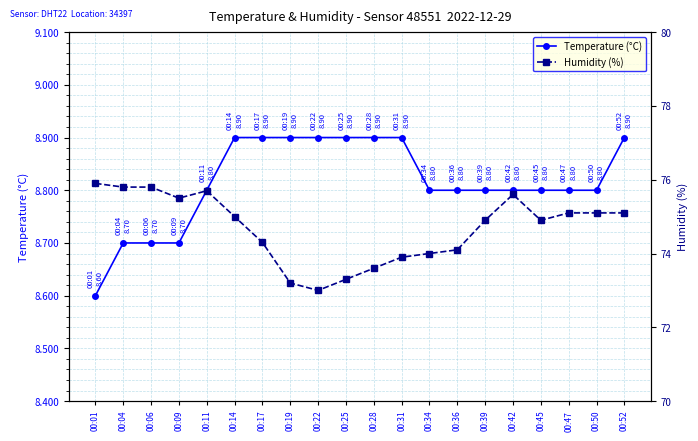

How many interior local valleys does the Humidity (%) series have?

3